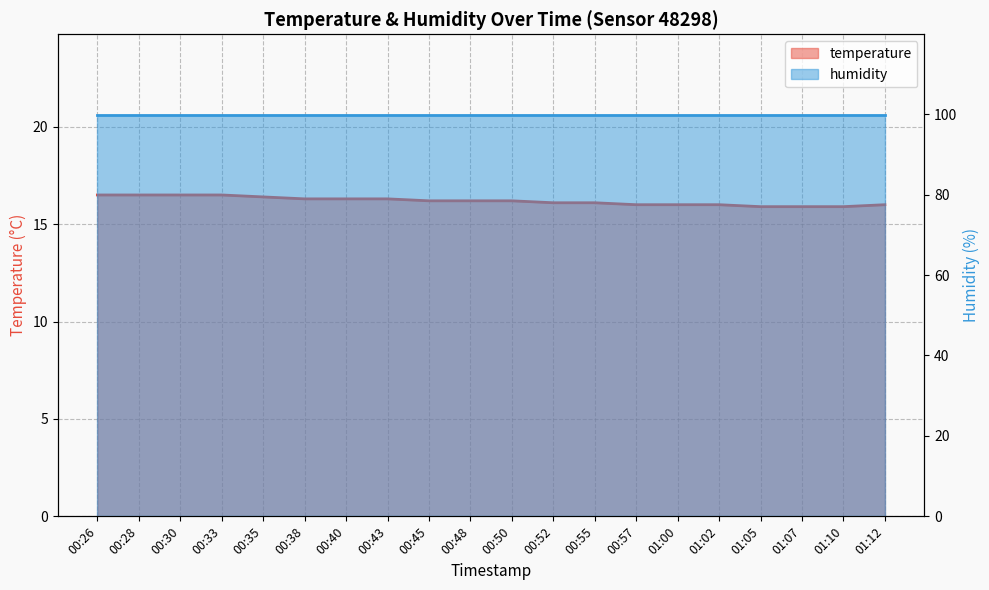

What is the value of the 7th point from the left?

16.3